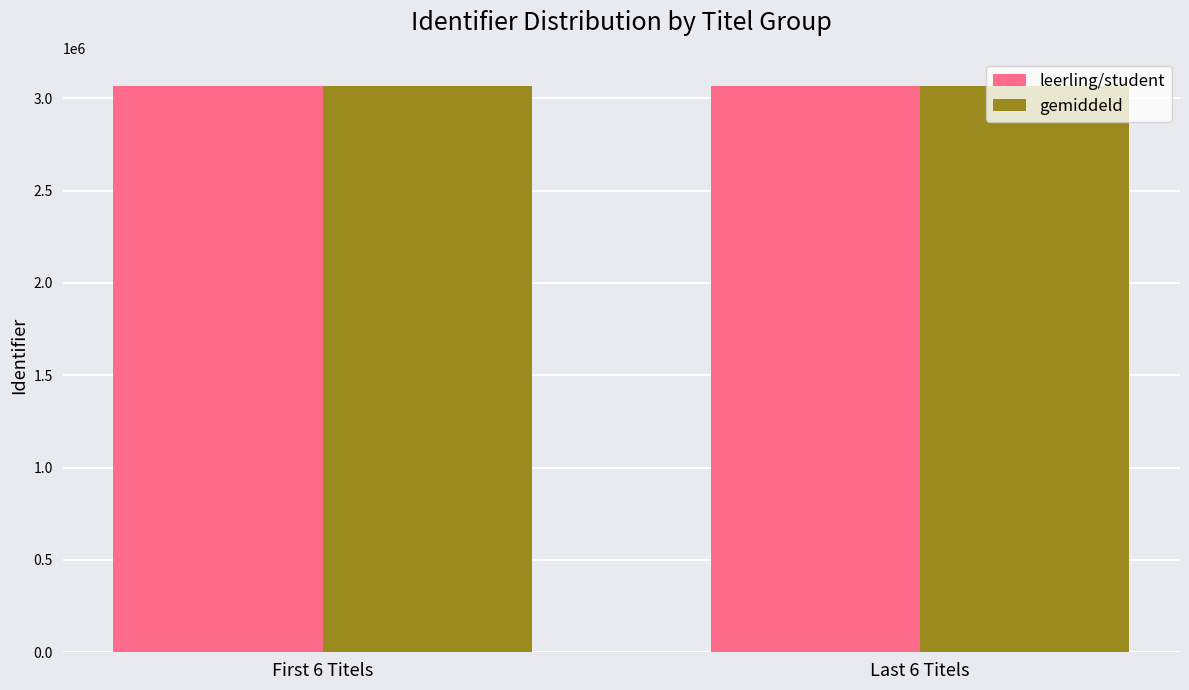

How many groups of bars are there?

2